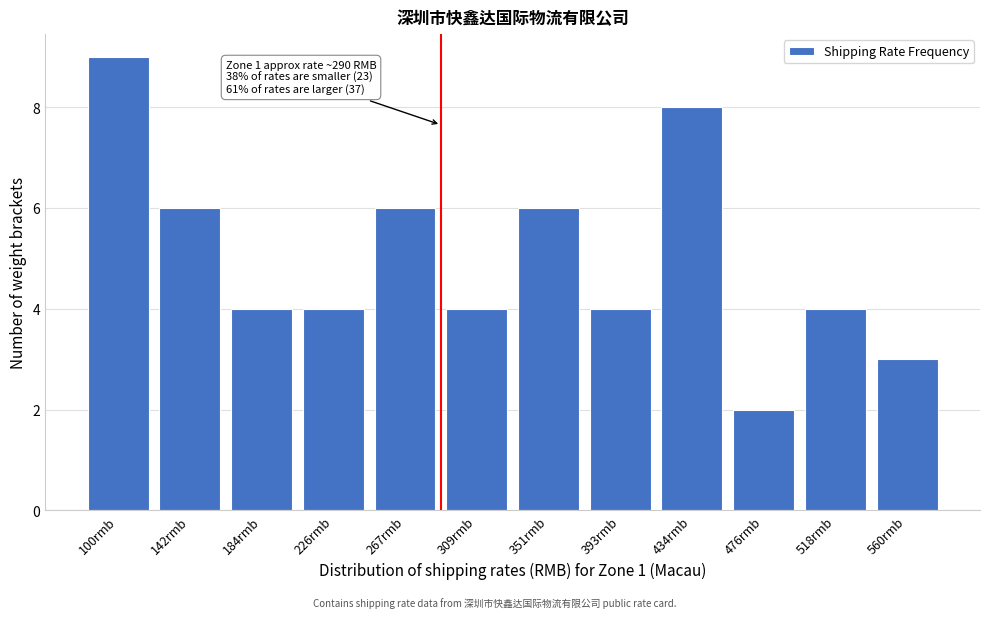

Reading left to right, transcribe all the data shown in this chart.

100rmb=9	142rmb=6	184rmb=4	226rmb=4	267rmb=6	309rmb=4	351rmb=6	393rmb=4	434rmb=8	476rmb=2	518rmb=4	560rmb=3